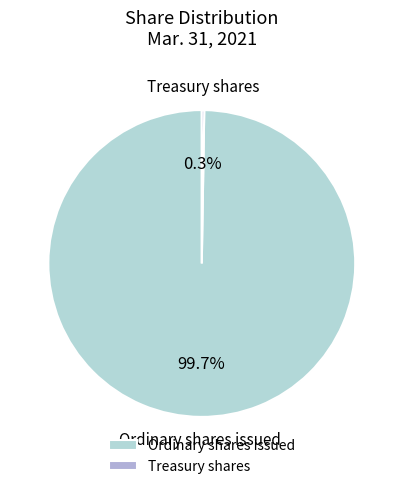

Which slice is the largest?

Ordinary shares issued